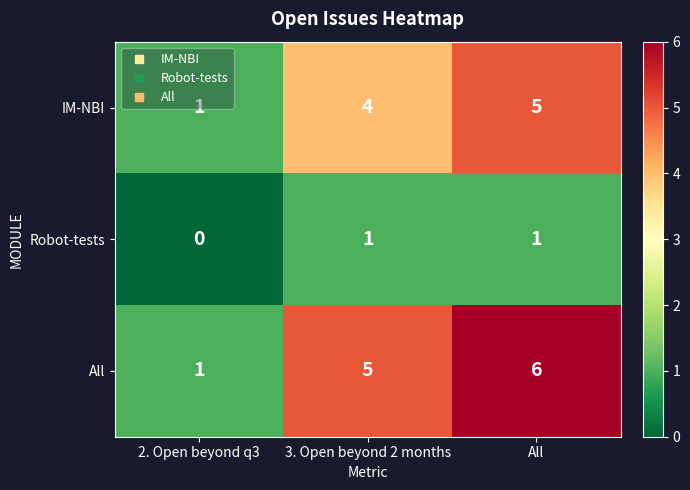

At which category does the chart reach its peak across all series?

All